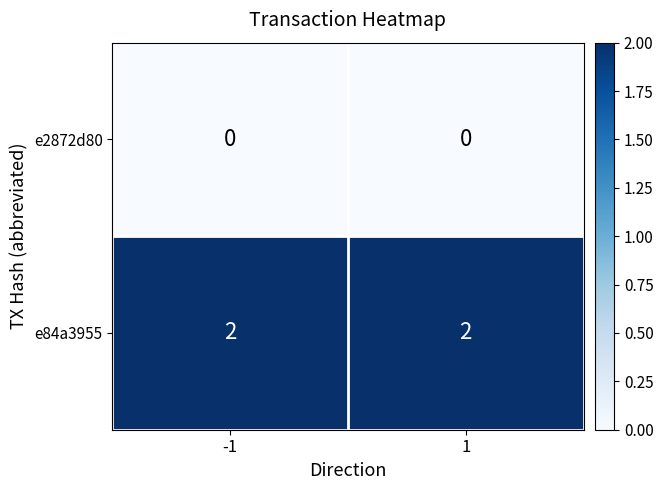

Count the number of data series in this chart.

2